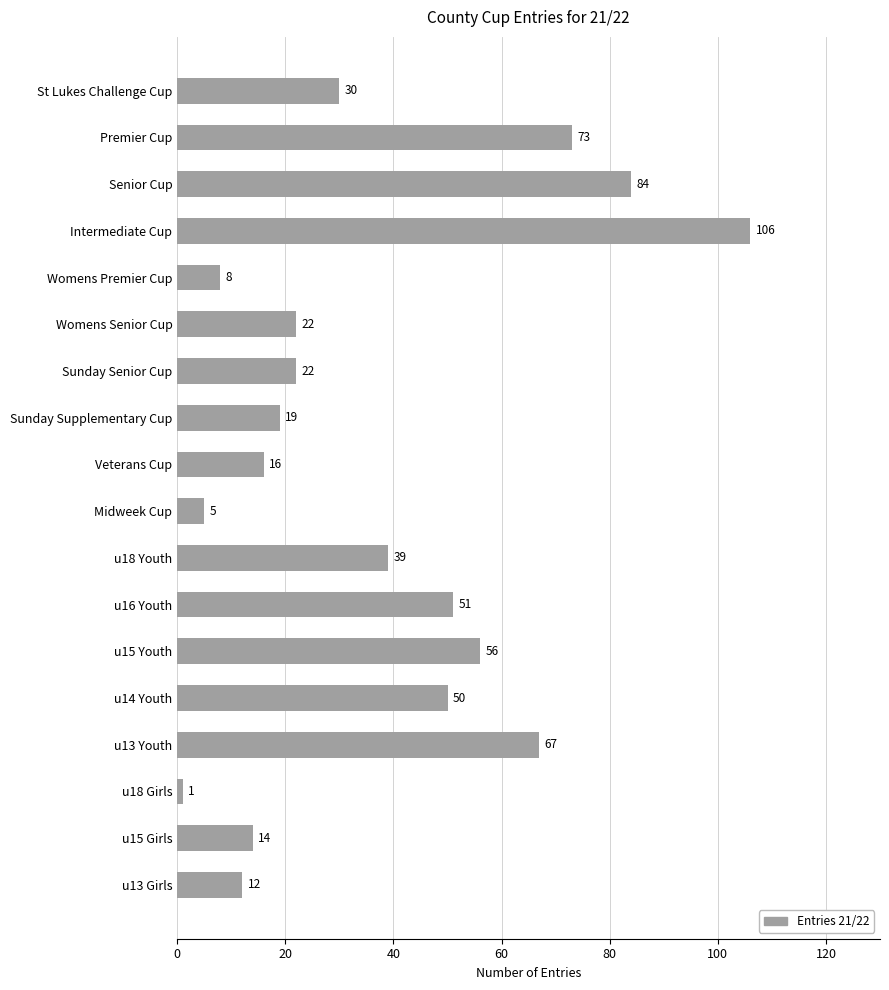

At which label is the value closest to 53?

u16 Youth